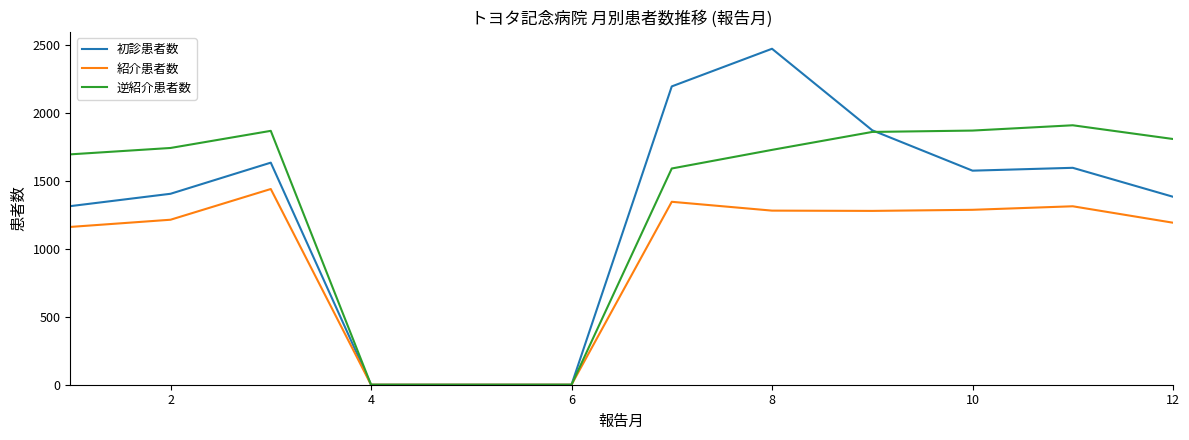

What is the sum of all 逆紹介患者数 values?

16071